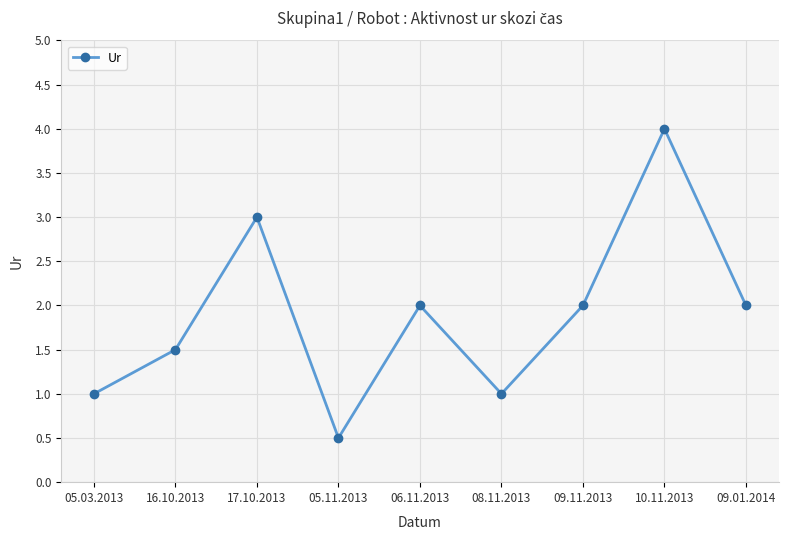

What value does the data have at 06.11.2013?

2.0